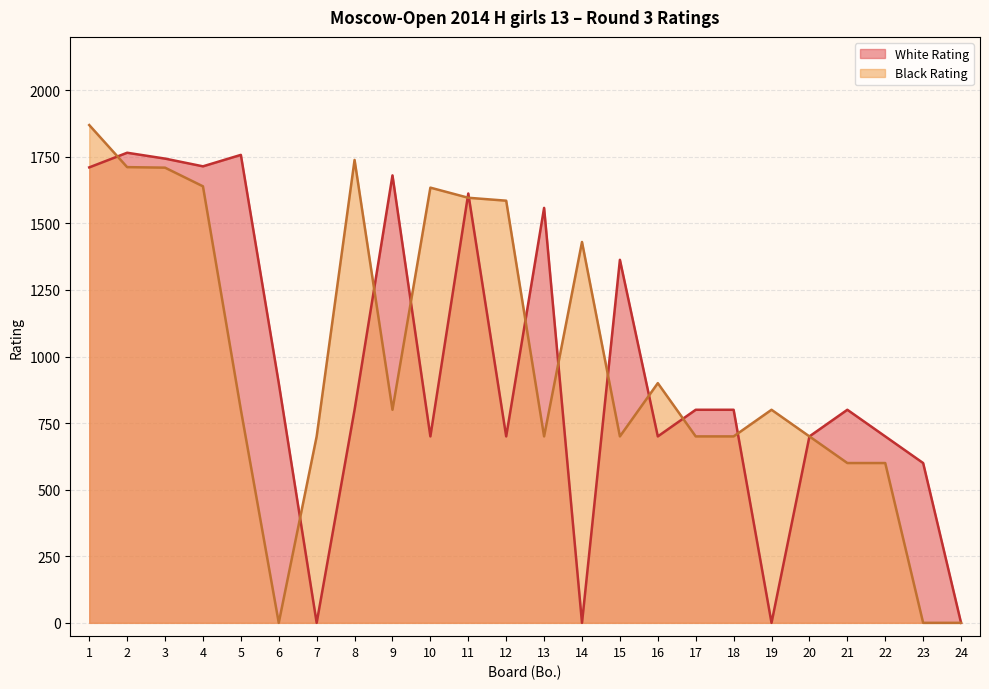

After their last crossing, which series has the higher values: White Rating or Black Rating?

Black Rating